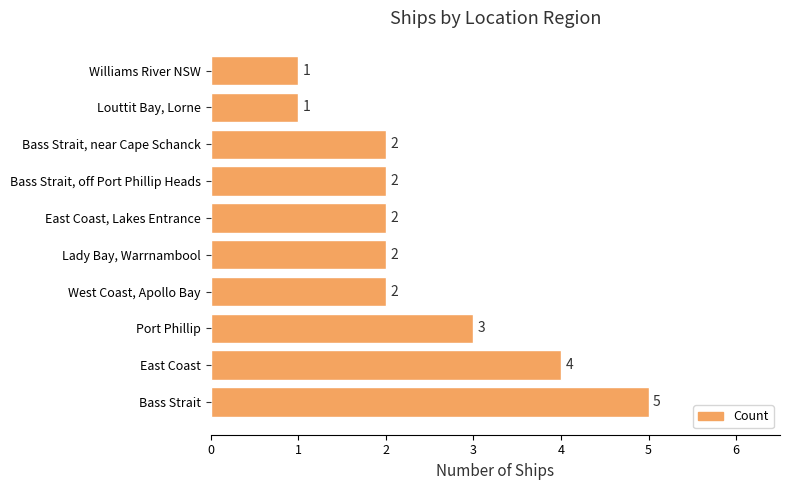

What is the ratio of the value at Bass Strait, near Cape Schanck to the value at Bass Strait, off Port Phillip Heads?

1.0